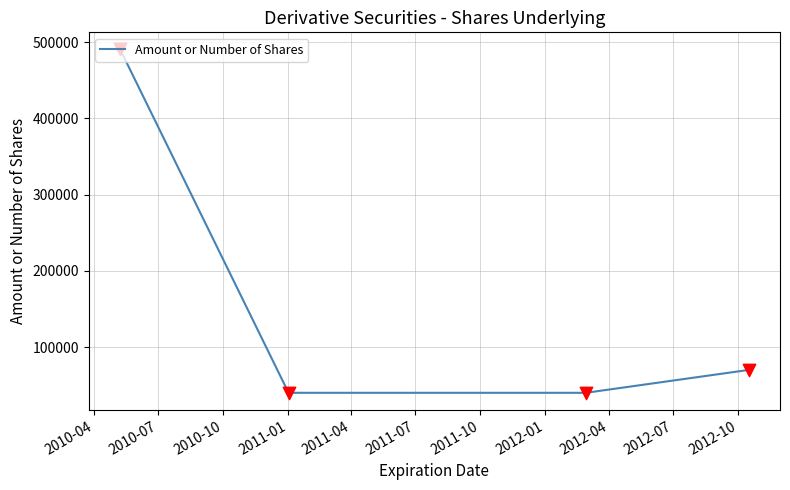

What is the minimum value shown in the chart?

40000